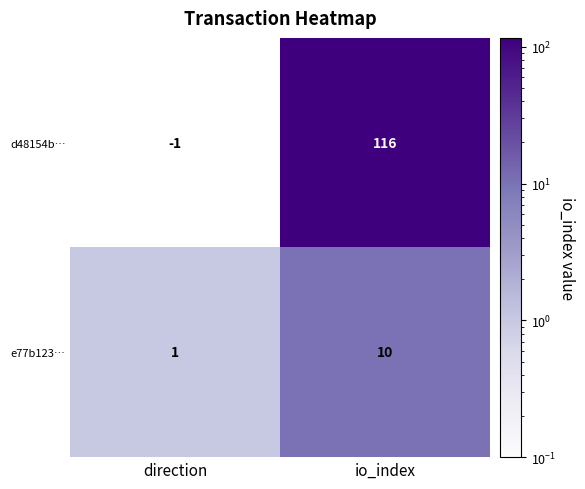

Is it true that e77b123… equals 10 at io_index?

True